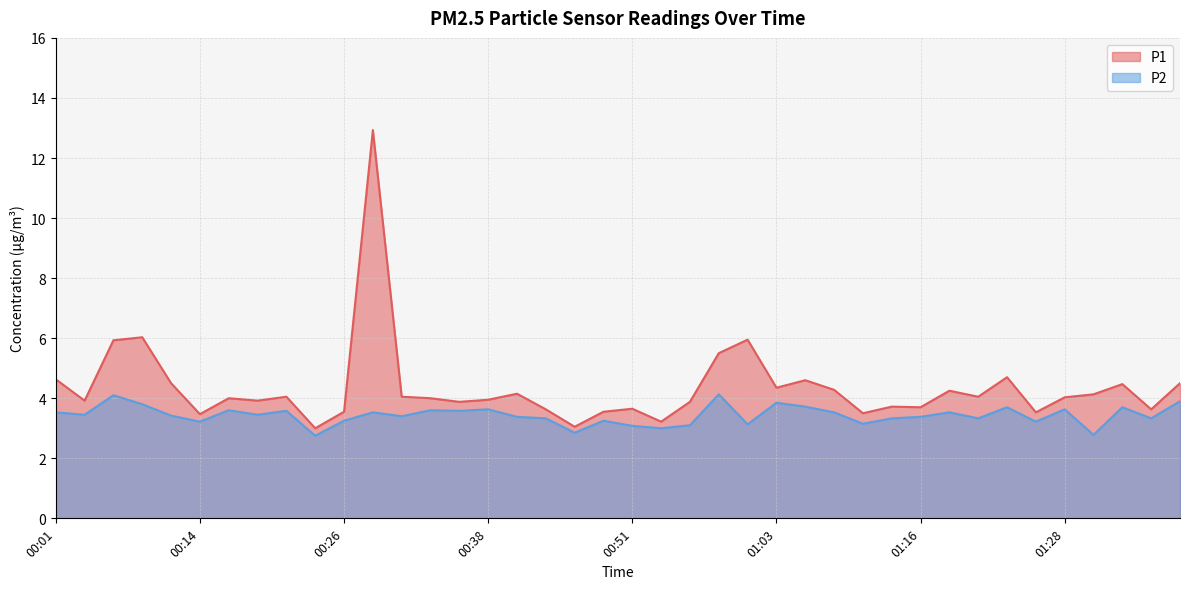

What is the value of the P2 point at the 20th from the left?

3.2